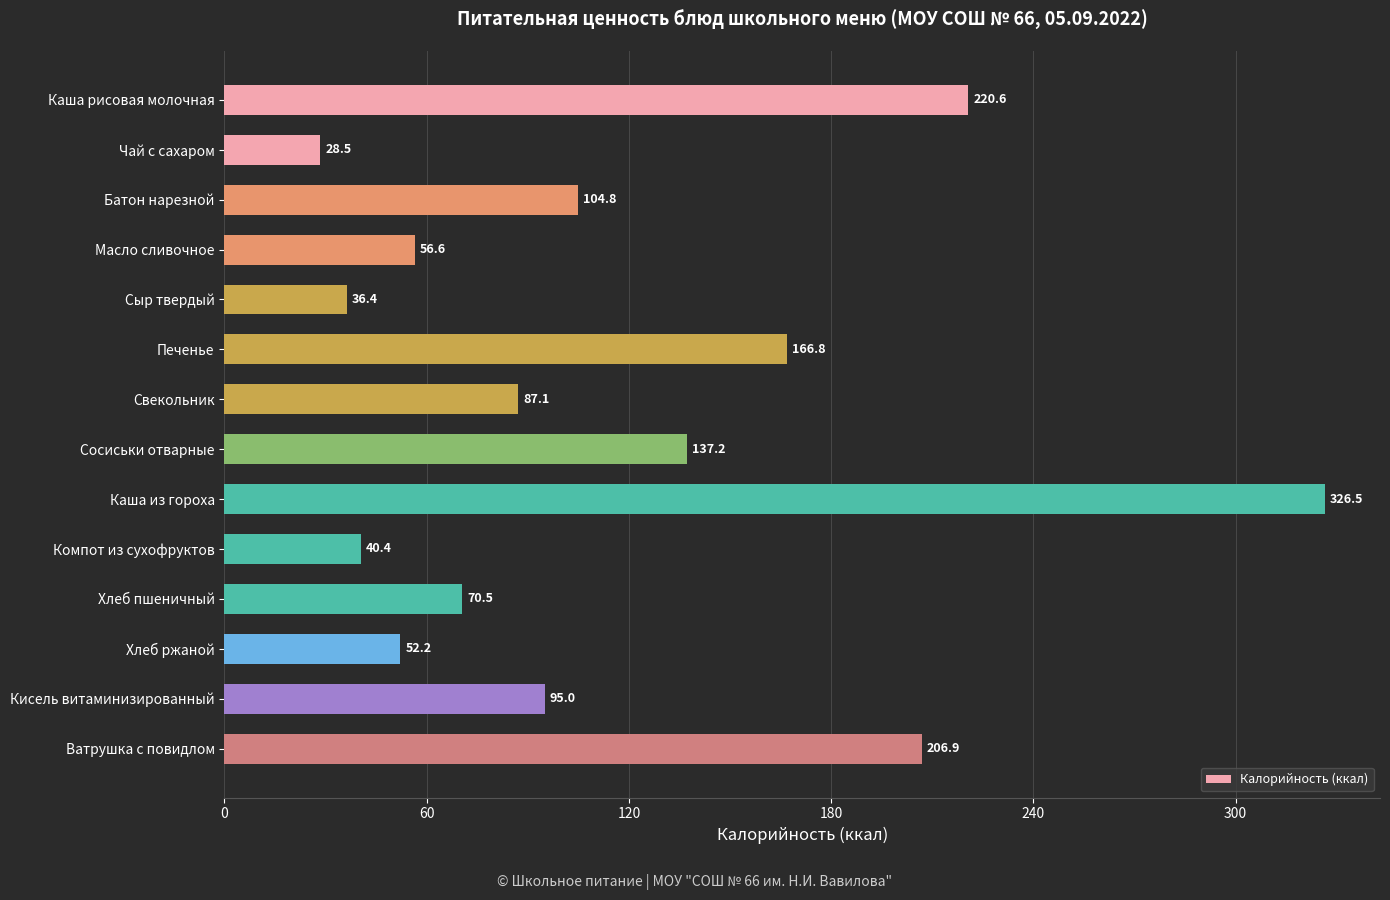

What is the difference between the maximum and minimum values?

298.0